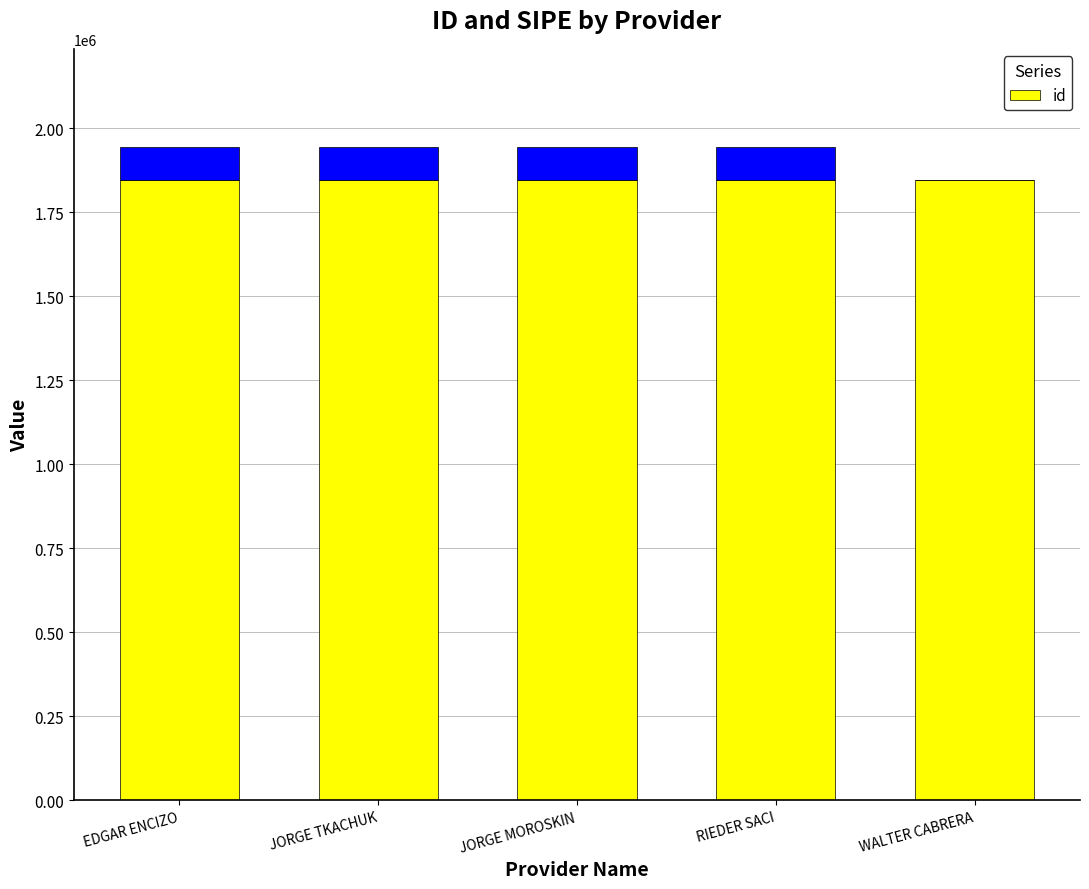

Is it true that the value at RIEDER SACI is 507269?

False